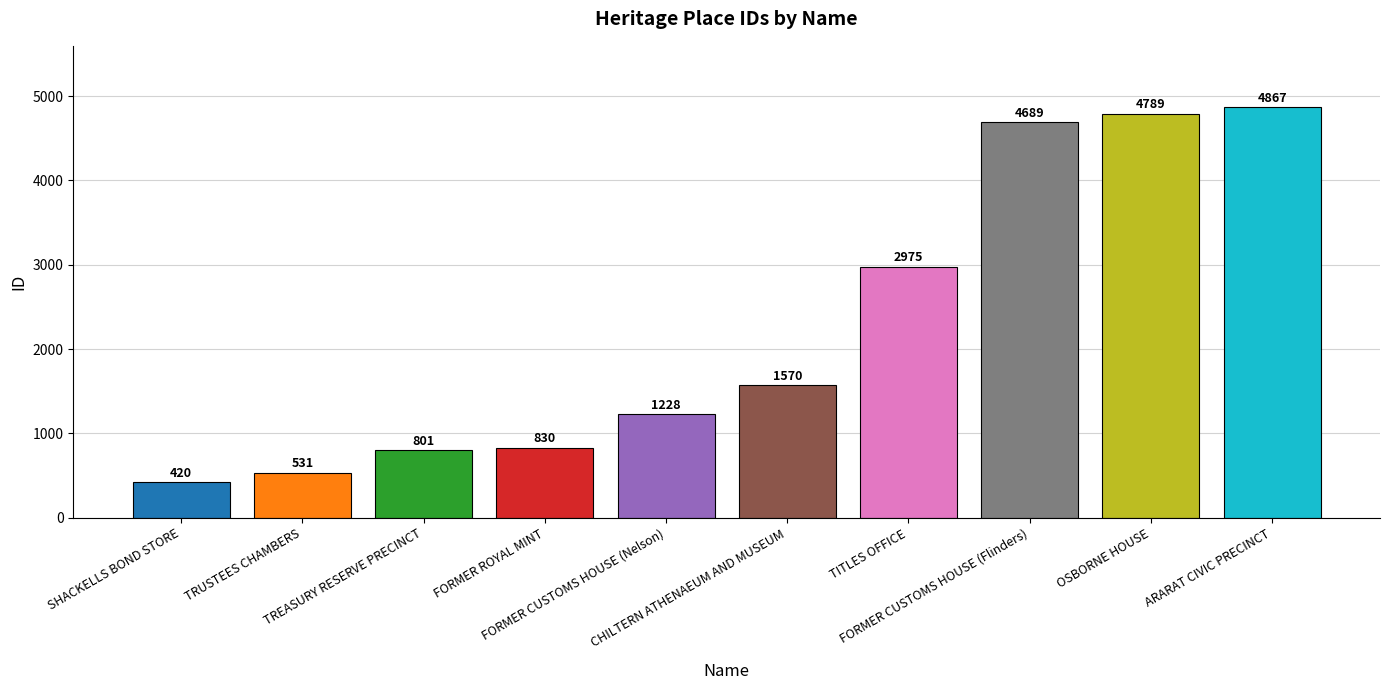

Between CHILTERN ATHENAEUM AND MUSEUM and FORMER CUSTOMS HOUSE (Flinders), which is larger?

FORMER CUSTOMS HOUSE (Flinders)